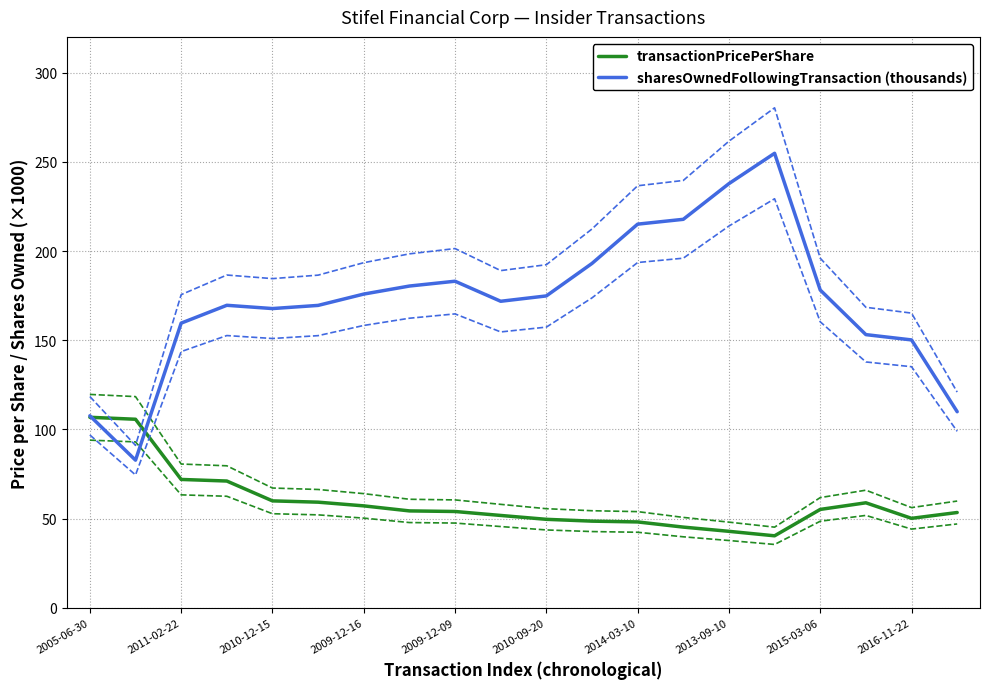

What is the minimum value for transactionPricePerShare?

40.4